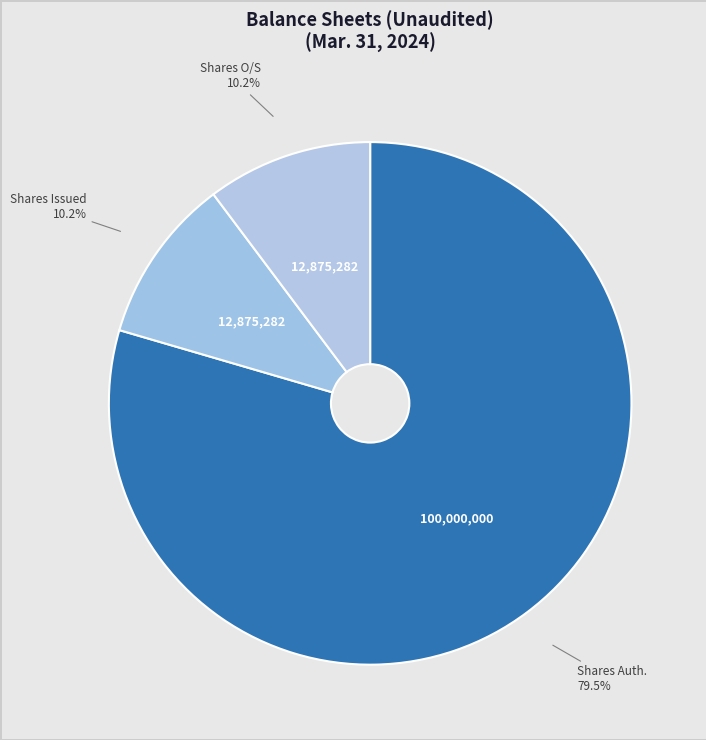

To the nearest percent, what is the average slice percentage?

25%